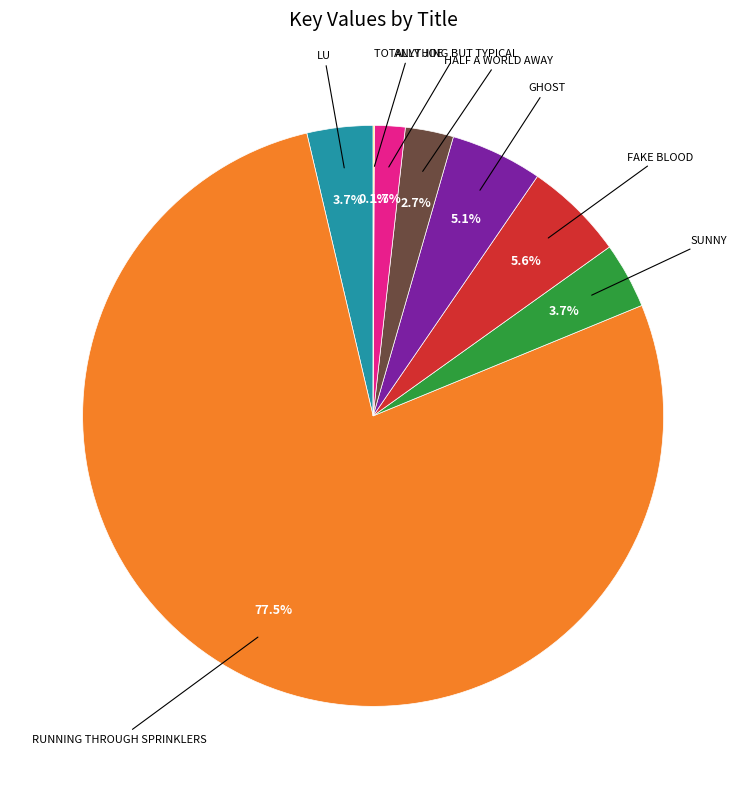

Is there any slice that represents more than half of the pie?

Yes